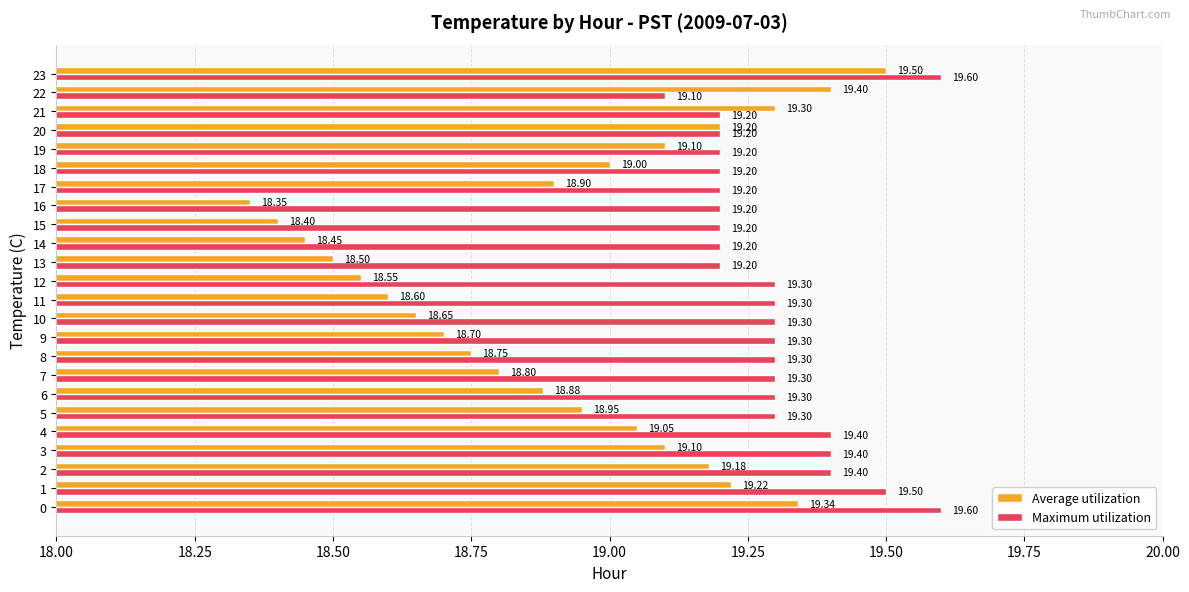

What is the approximate value of Maximum utilization at 9?

19.3